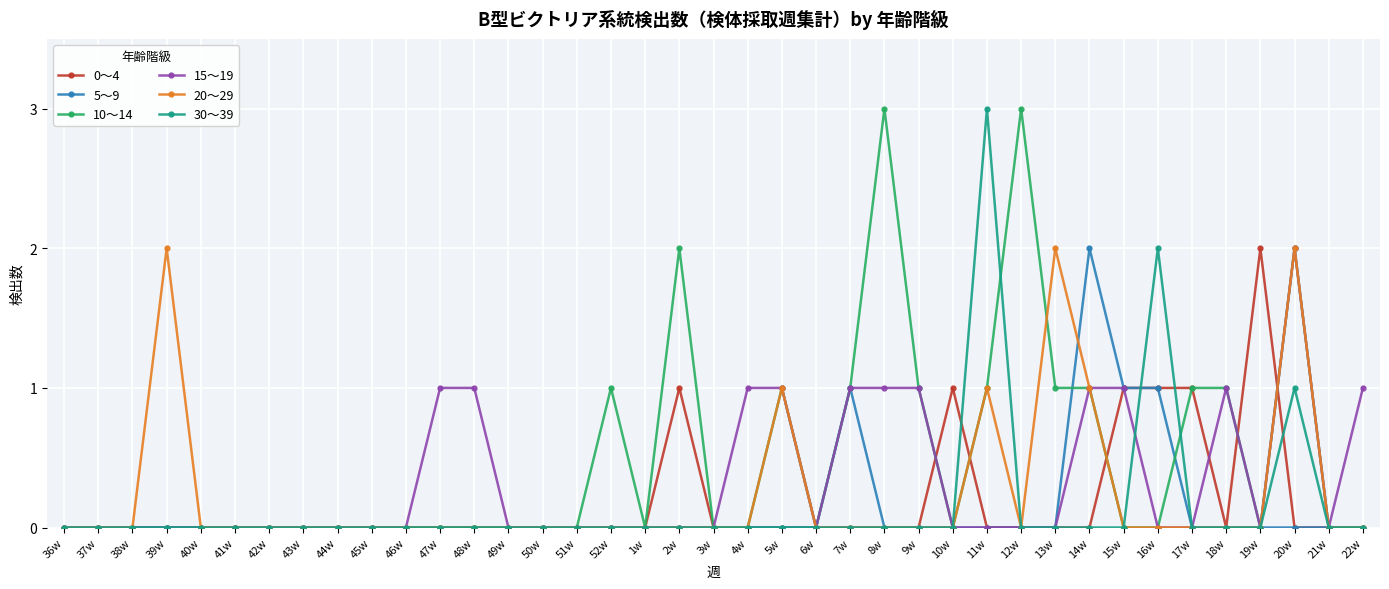

How many series are shown in this chart?

6